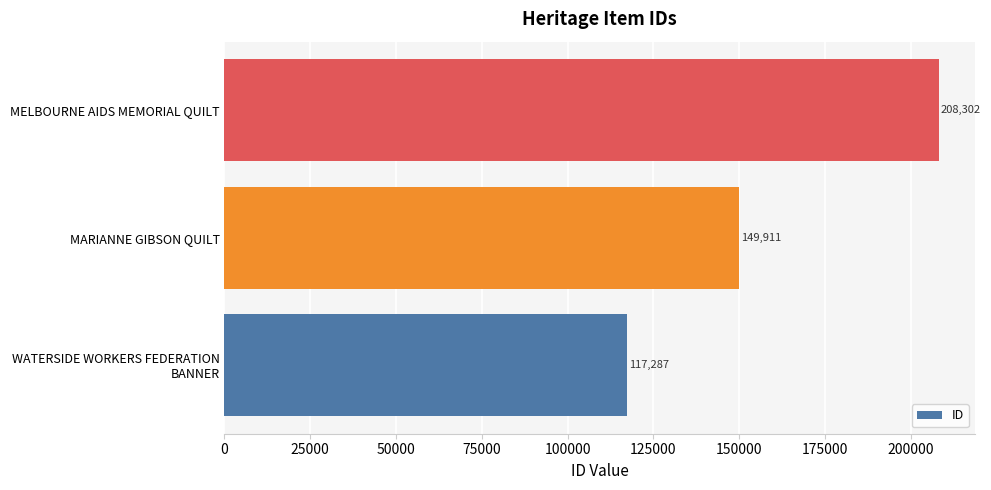

What is the difference between the maximum and second lowest values?

58391